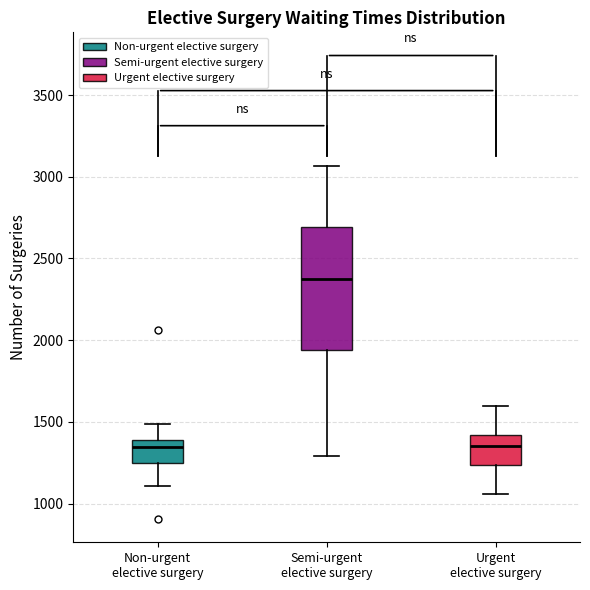

Reading left to right, read every box against the y-axis: the position of its median line, the range the box covers, and the ends of its whiskers. The values are not printed on the chart, so give them approximately, as read against the axis.

Non-urgent elective surgery: median 1350, box 1250 to 1400, whiskers 1100 to 1500
Semi-urgent elective surgery: median 2350, box 1950 to 2700, whiskers 1300 to 3050
Urgent elective surgery: median 1350, box 1250 to 1400, whiskers 1050 to 1600